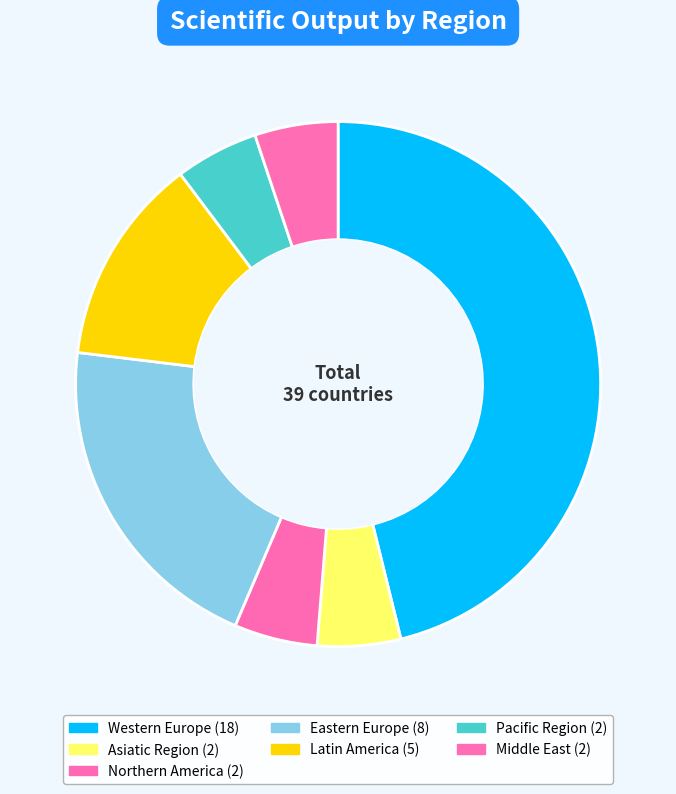

Which has a higher value, Western Europe or Pacific Region?

Western Europe